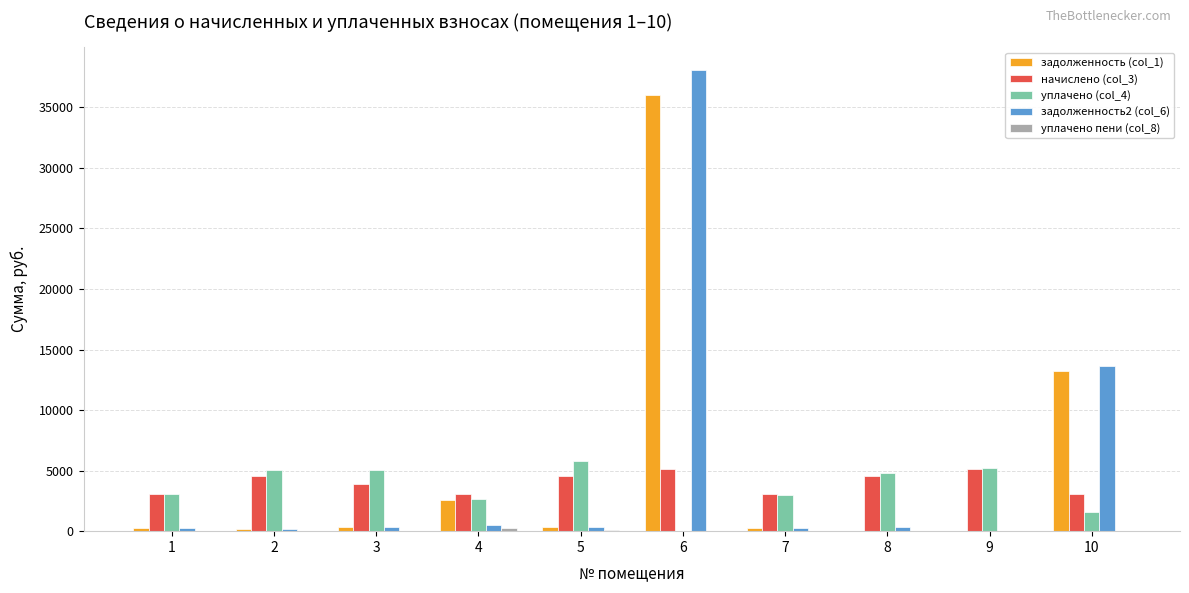

The задолженность (col_1) series shows 13237.4 at 10. True or false?

True